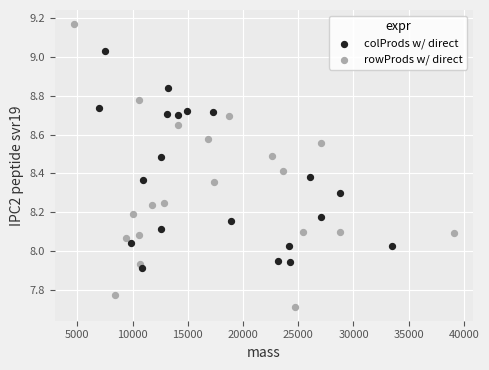

Which series has the largest Y range (max minus min)?

rowProds w/ direct